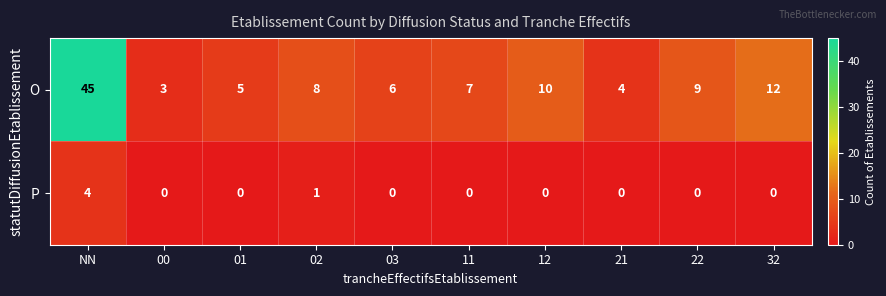

What is the difference between the maximum and minimum values in the P series?

4